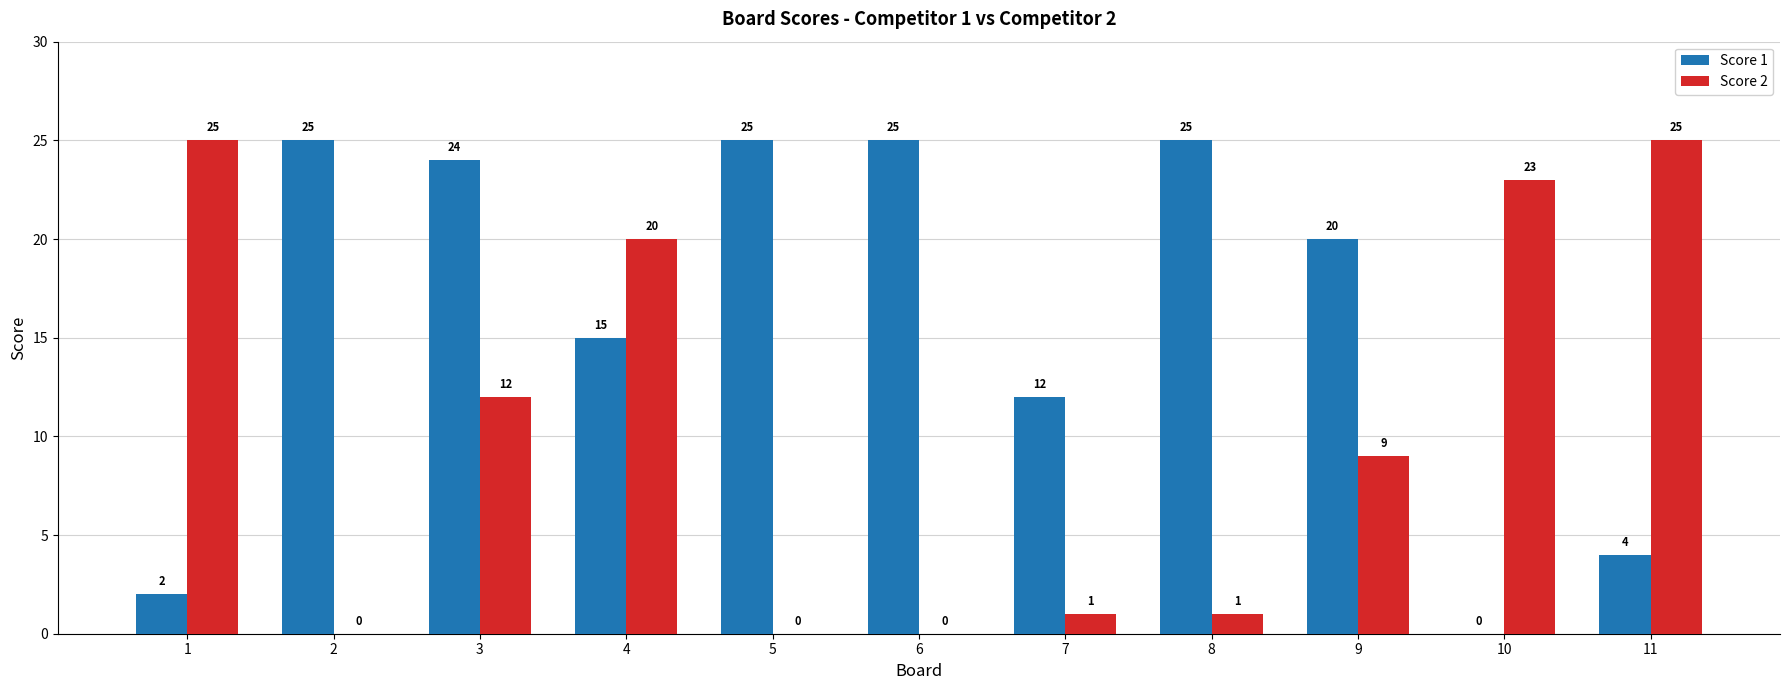

What is the total value across all series at 3?

36